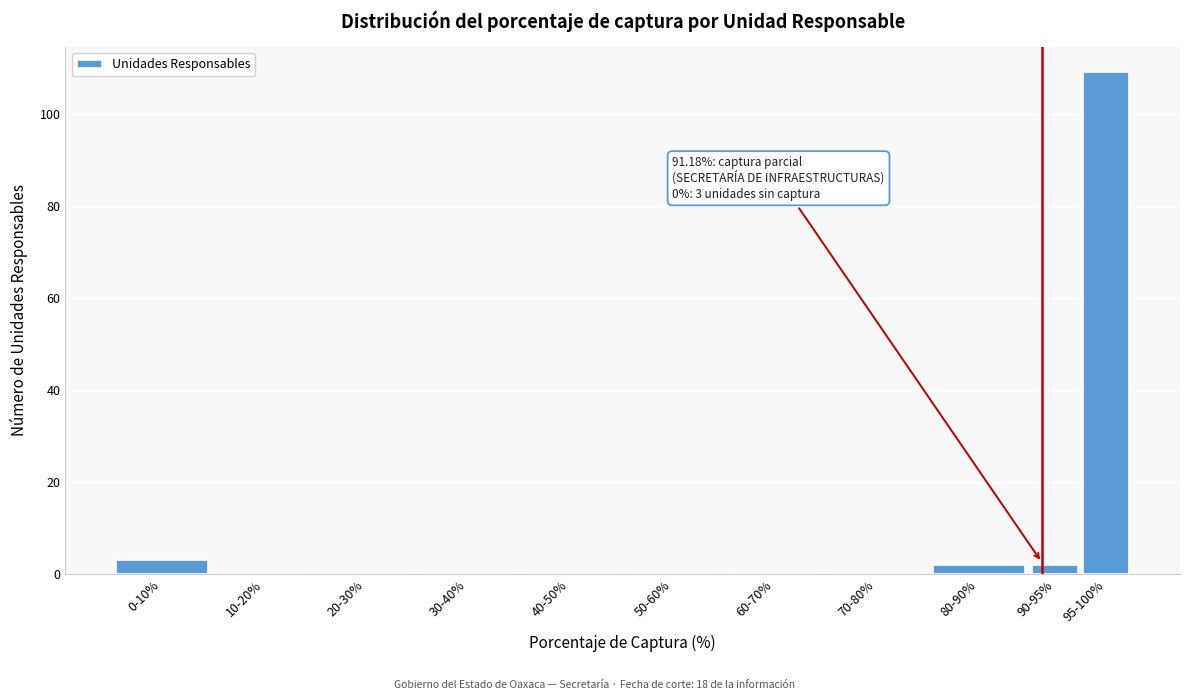

Reading right to left, list all the values displayed in this chart.

95-100%=109	90-95%=2	80-90%=2	70-80%=0	60-70%=0	50-60%=0	40-50%=0	30-40%=0	20-30%=0	10-20%=0	0-10%=3